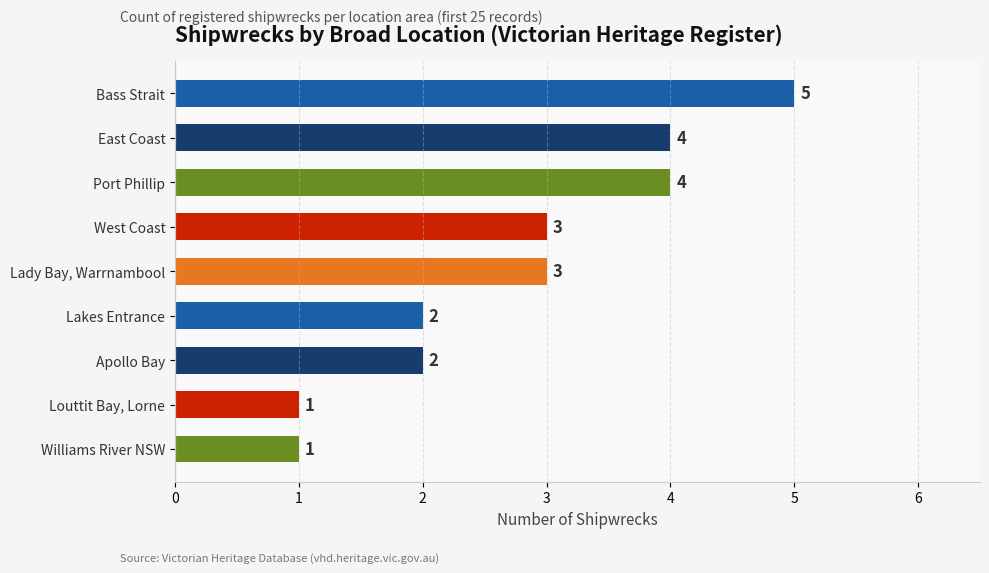

What is the sum of all values?

25